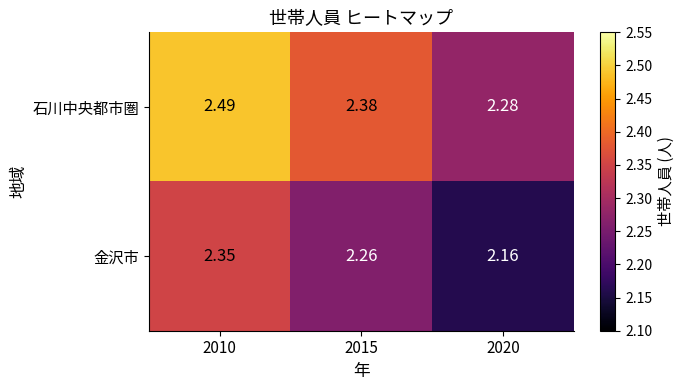

Which series has the largest range (max minus min)?

石川中央都市圏